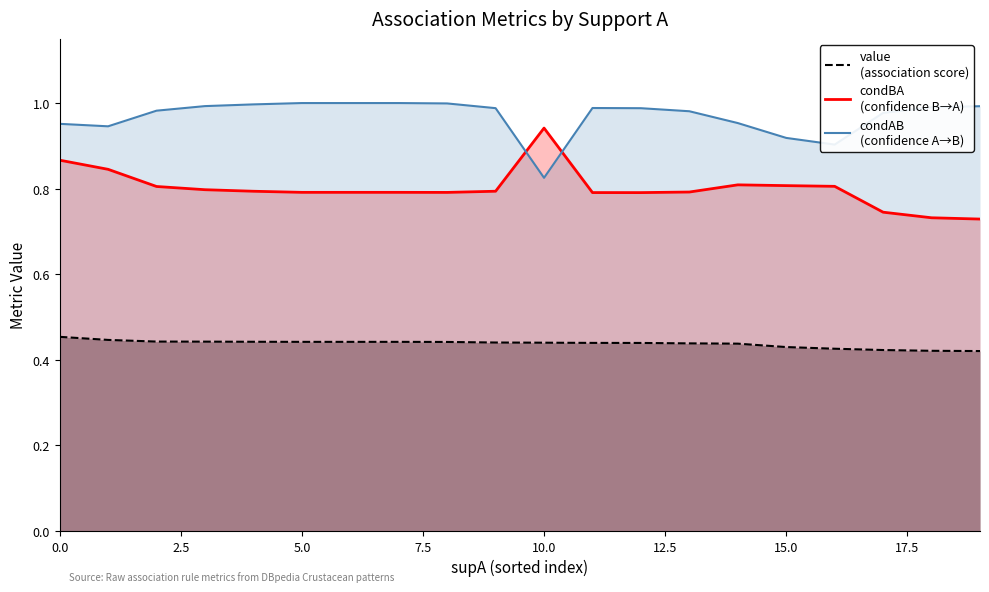

True or false: condAB (line) has more than 1 interior local peaks.

False